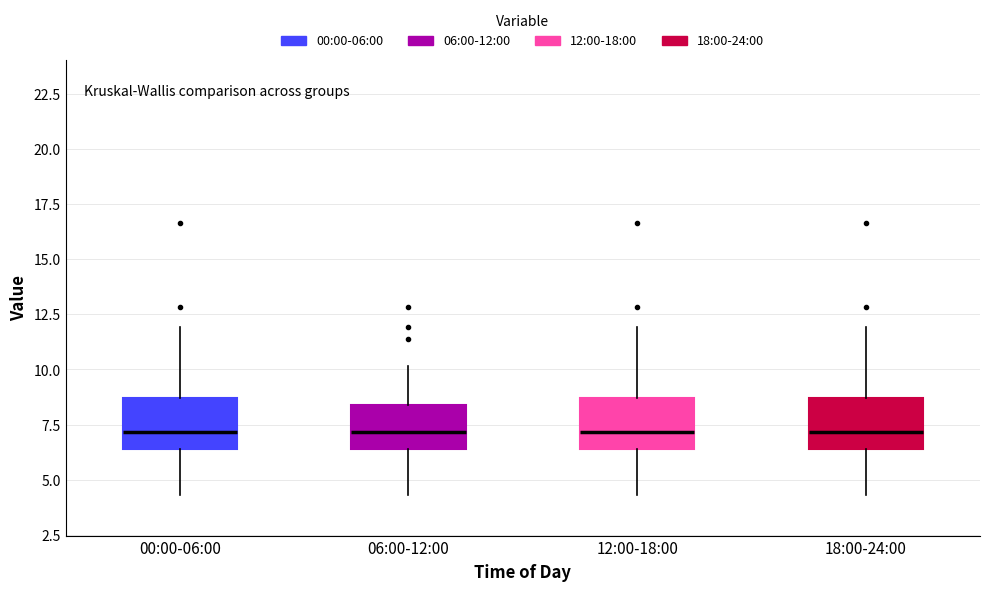

Where is the lower edge of the box for 18:00-24:00 on the y-axis? The values are not printed on the chart, so give them approximately, as read against the axis.

6.5